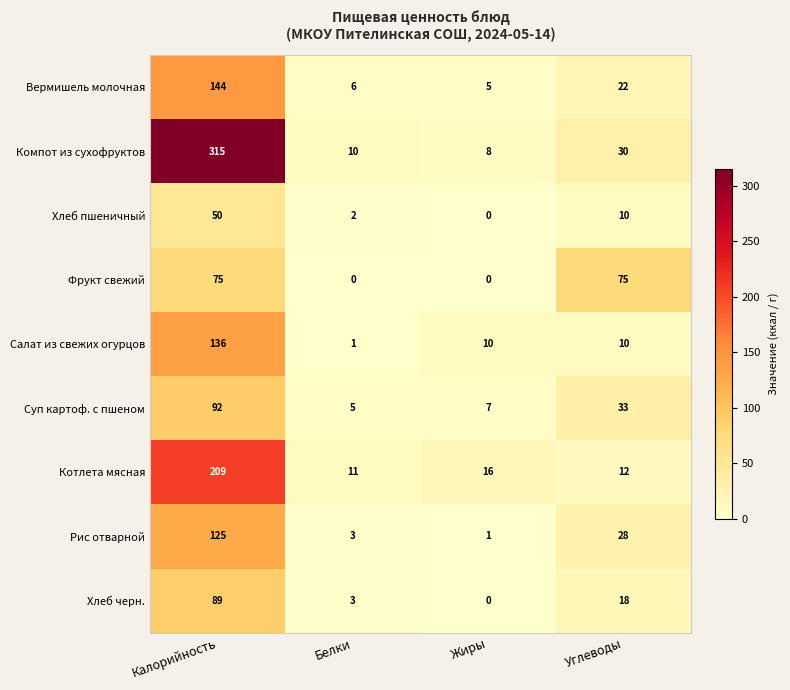

Rank the series by their maximum value, from highest to lowest.

Компот из сухофруктов, Котлета мясная, Вермишель молочная, Салат из свежих огурцов, Рис отварной, Суп картоф. с пшеном, Хлеб черн., Фрукт свежий, Хлеб пшеничный